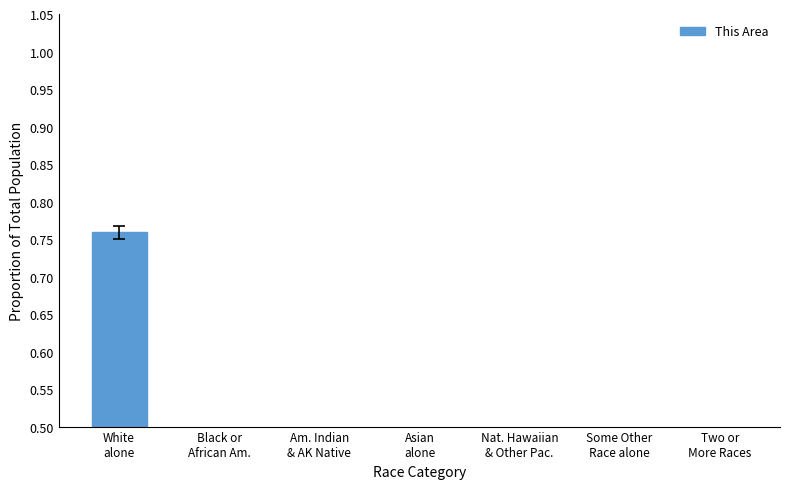

Which label corresponds to the smallest value in the chart?

Nat. Hawaiian
& Other Pac.